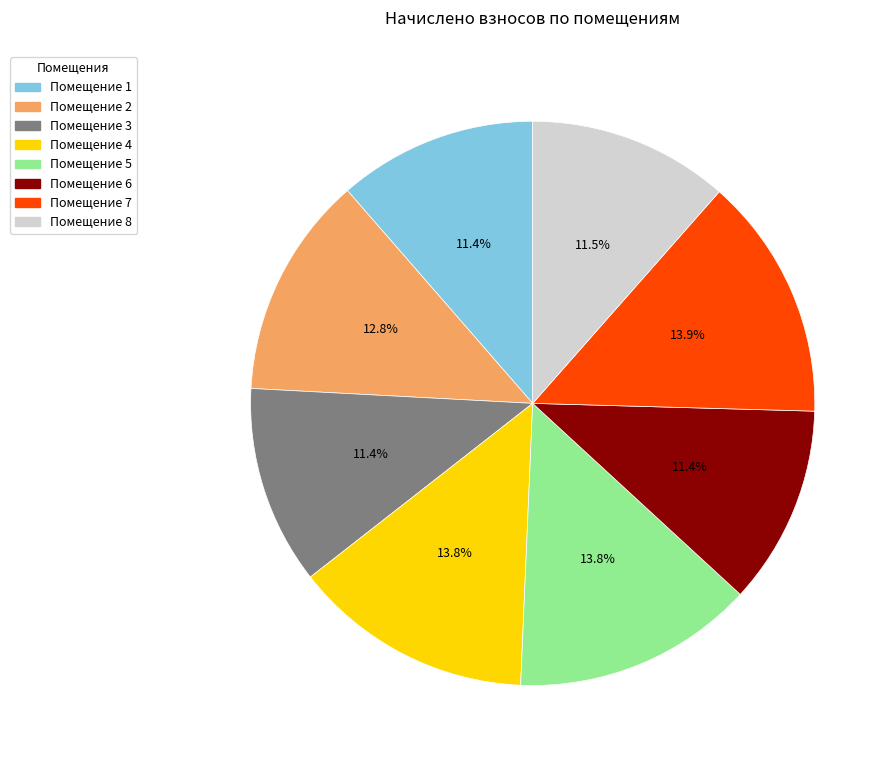

Is there any slice that represents more than half of the pie?

No